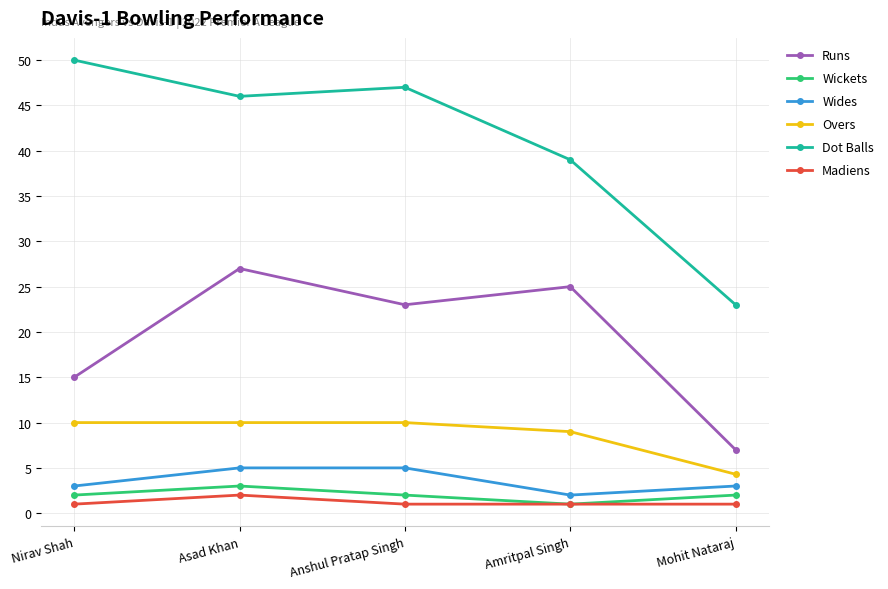

Reading right to left, list all the values displayed in this chart.

Runs: 7.0	25.0	23.0	27.0	15.0
Wickets: 2.0	1.0	2.0	3.0	2.0
Wides: 3.0	2.0	5.0	5.0	3.0
Overs: 4.3	9.0	10.0	10.0	10.0
Dot Balls: 23.0	39.0	47.0	46.0	50.0
Madiens: 1.0	1.0	1.0	2.0	1.0